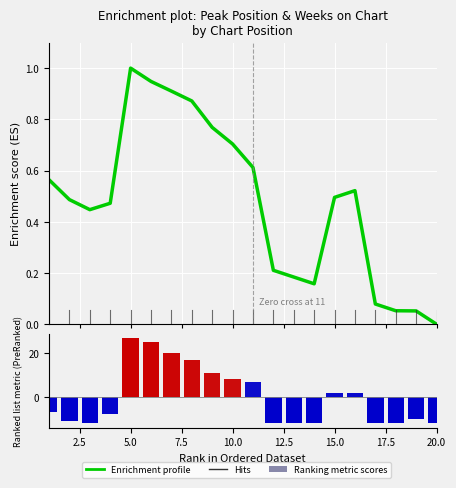

What is the difference between the maximum and minimum values in the Ranking metric scores series?

39.0